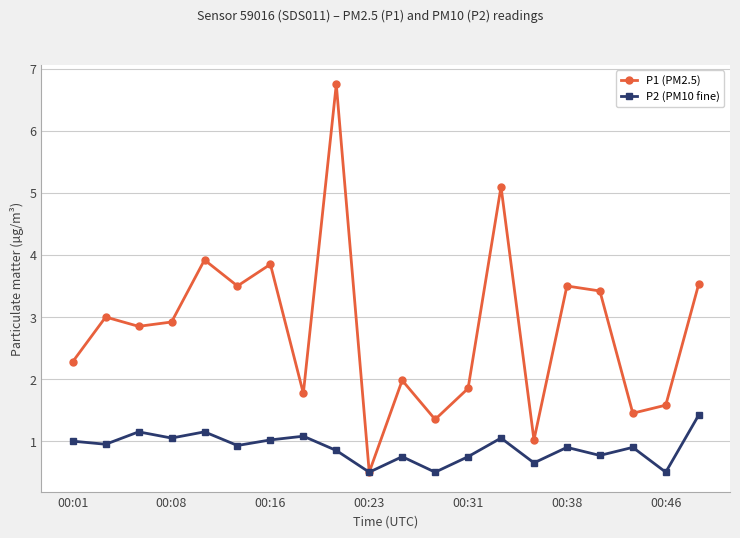

What is the value of the P2 (PM10 fine) point at the 10th from the left?

0.5